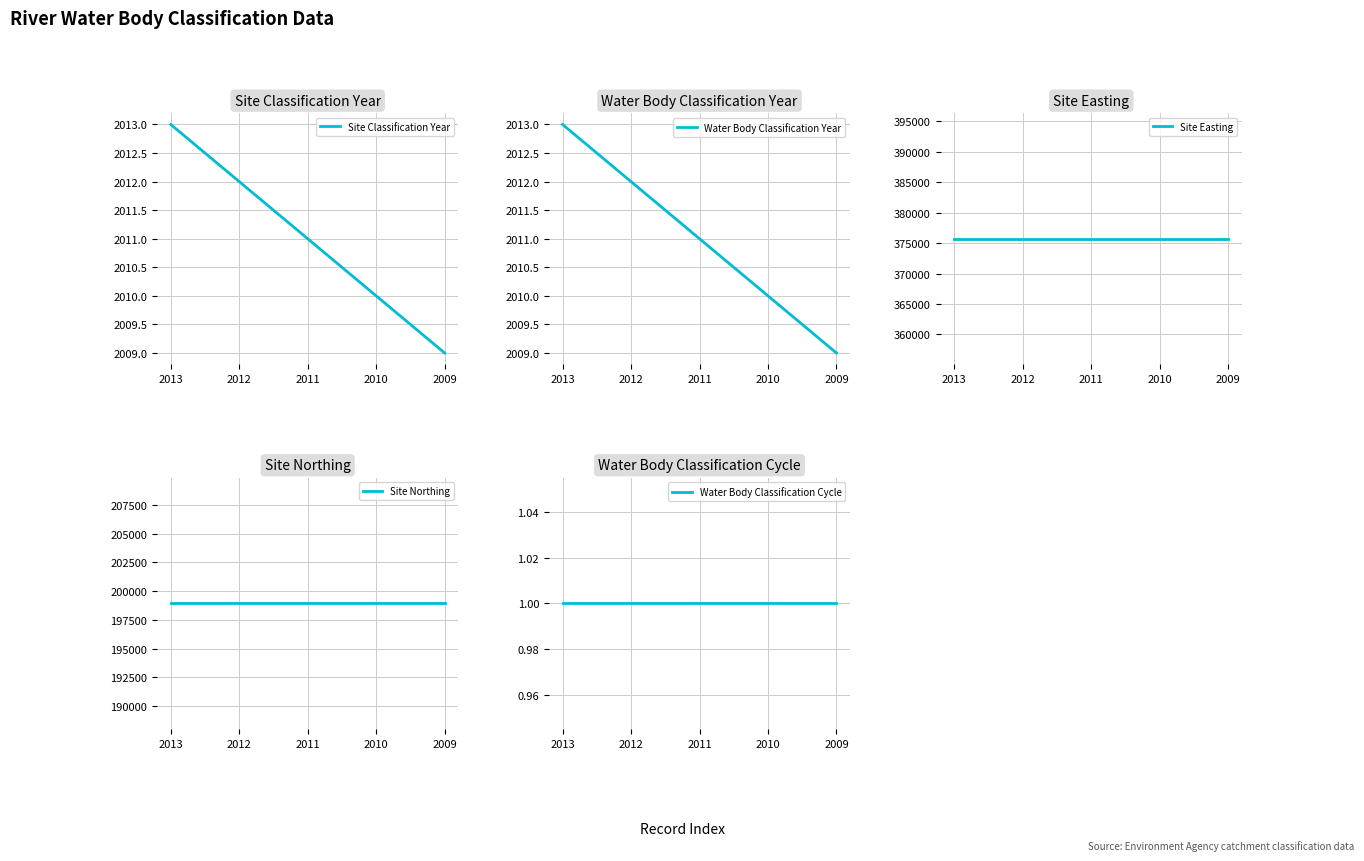

Which series has the widest spread of values?

Site Classification Year